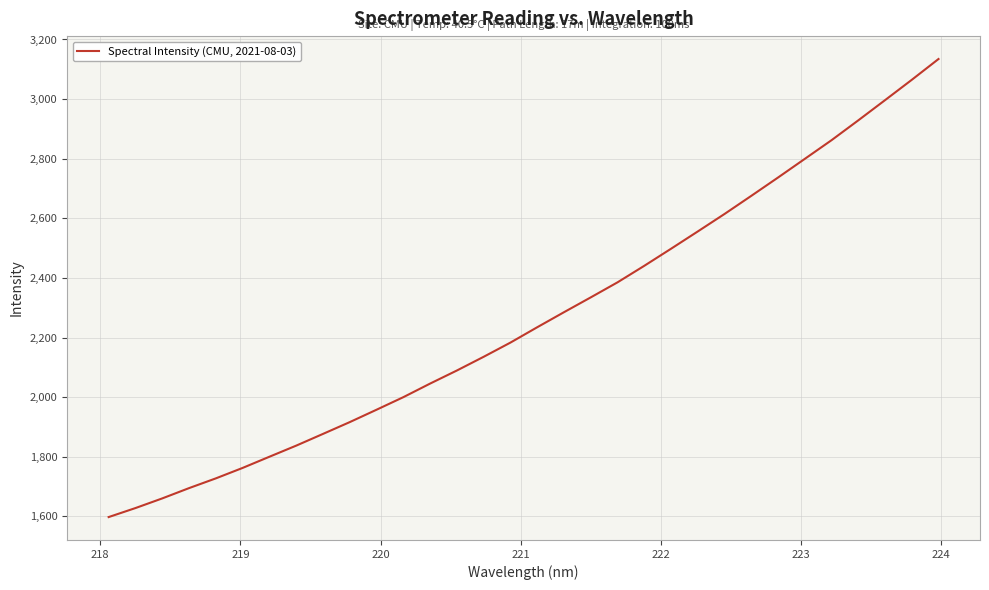

What is the smallest value displayed?

1597.5